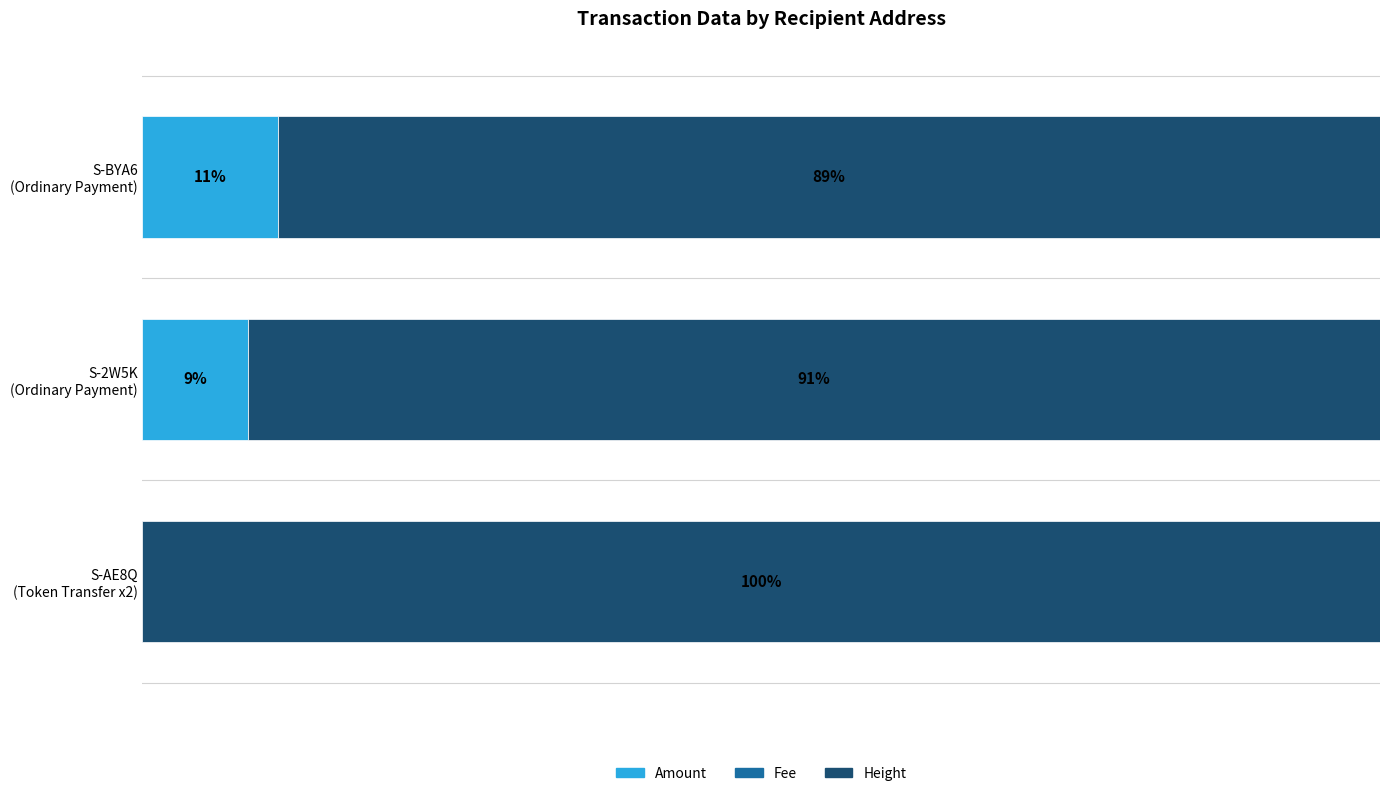

How many bars are there in total?

9